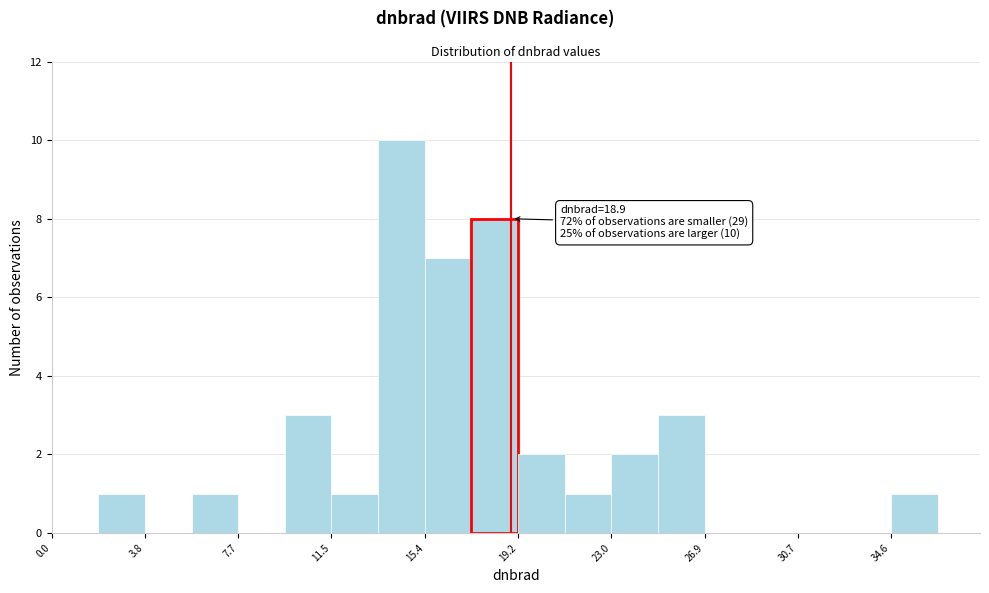

Read against the x-axis, roughly where is the centre of the tallest bar?

14.5